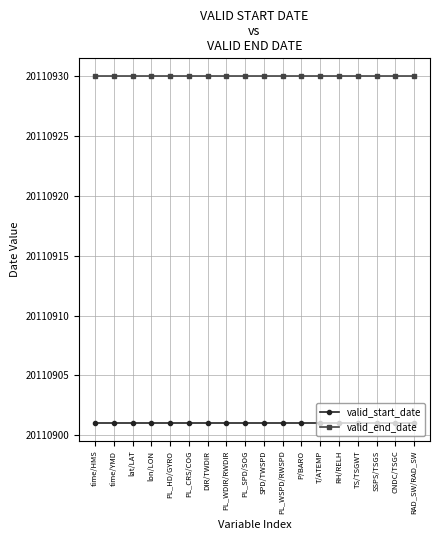

What is the difference between the highest and lowest values at PL_HD/GYRO?

29